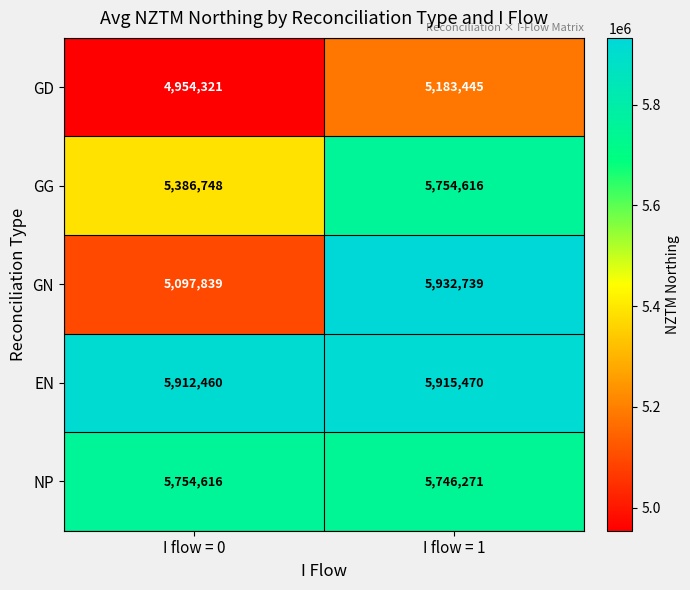

At which category does the chart reach its peak across all series?

I flow = 1